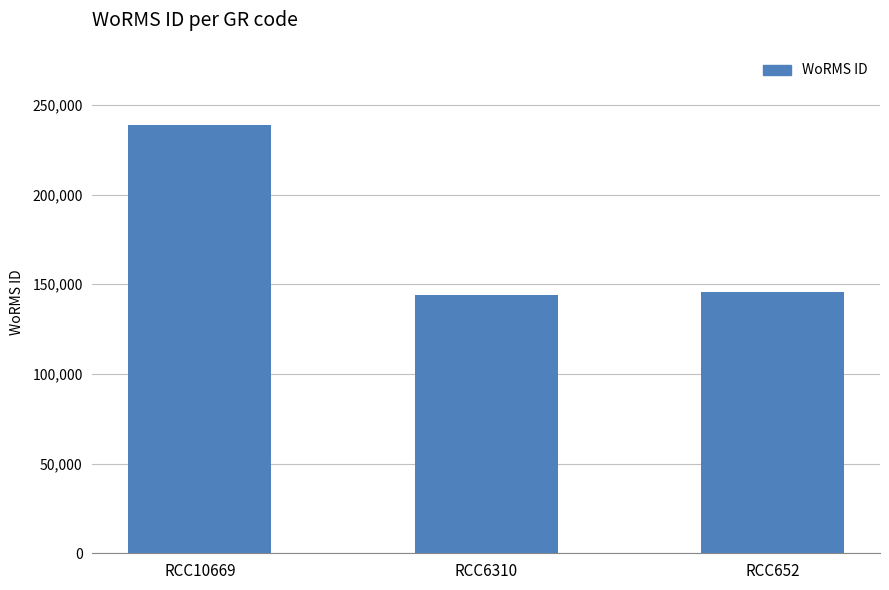

The chart shows a value of 46983 at RCC6310. True or false?

False